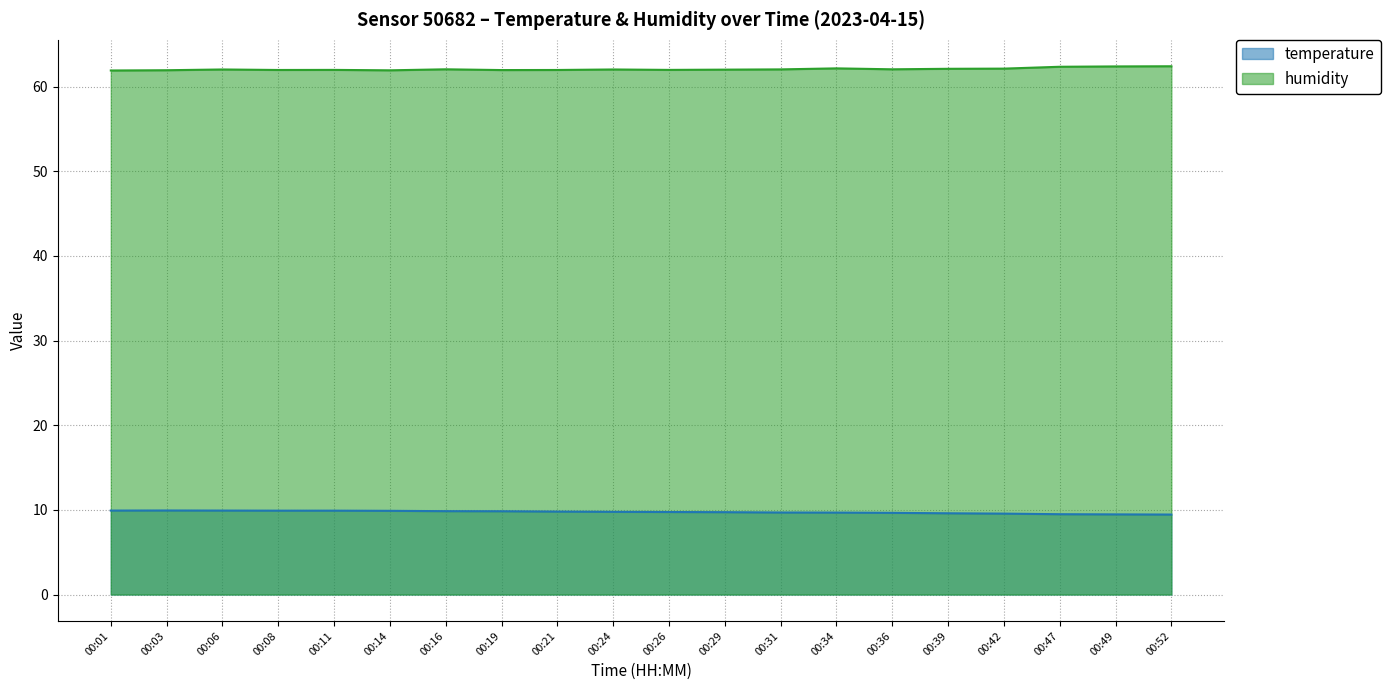

Which label corresponds to the largest value in the chart?

00:52